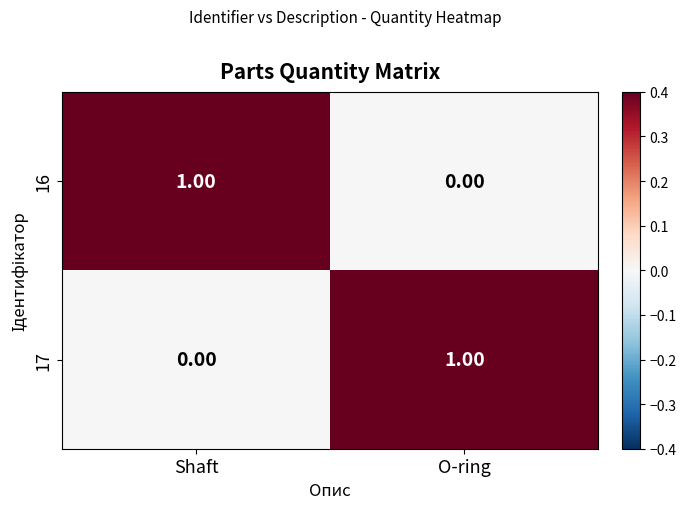

Is the value of 16 at Shaft greater than the value of 17 at Shaft?

Yes